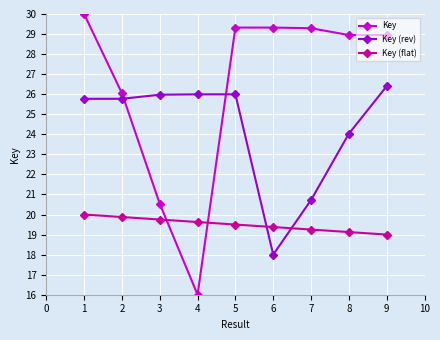

Between 5 and 7, which series saw the biggest shift?

Key (rev)